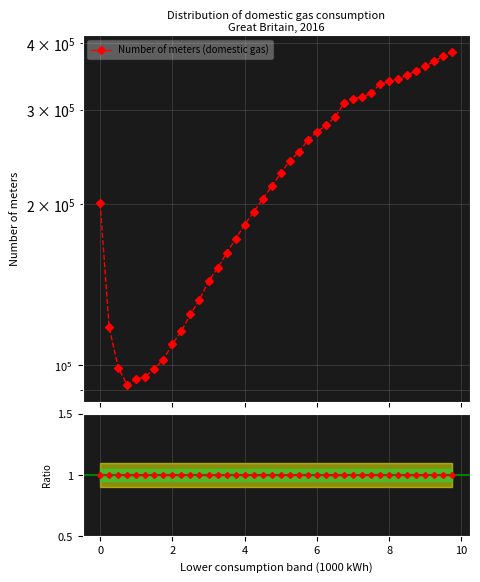

How many data points are less than 228467?

20